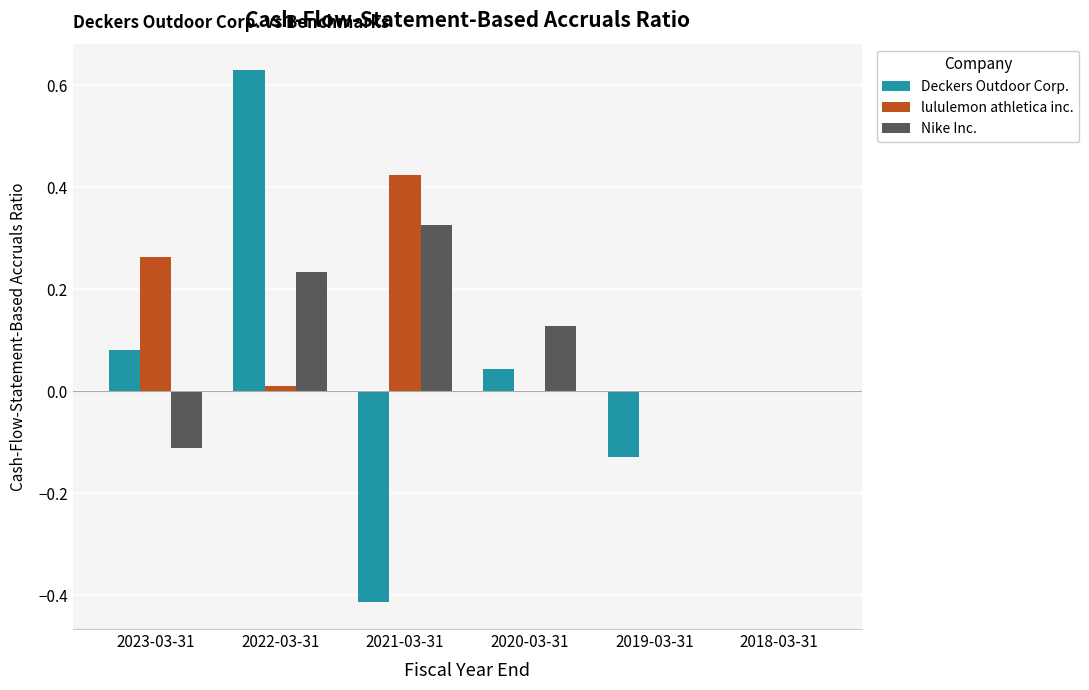

Does the chart contain stacked bars?

No